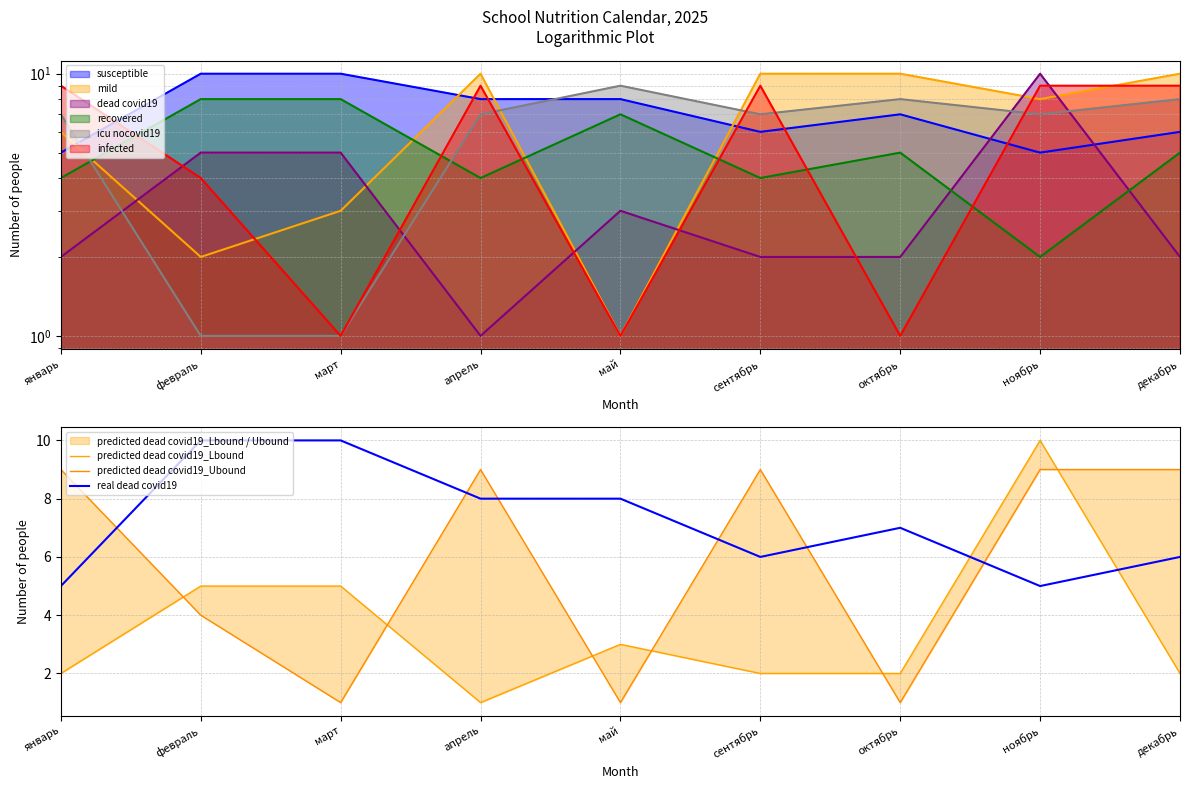

Is the value of predicted dead covid19_Ubound at декабрь greater than the value of real dead covid19 at январь?

Yes